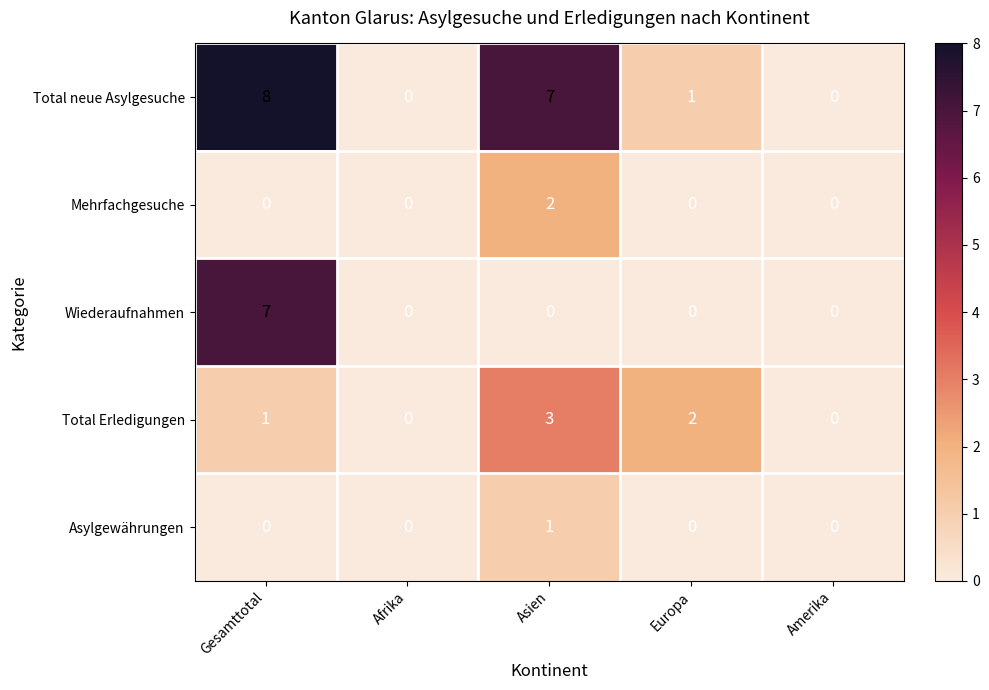

Between Gesamttotal and Afrika, which series saw the biggest shift?

Total neue Asylgesuche